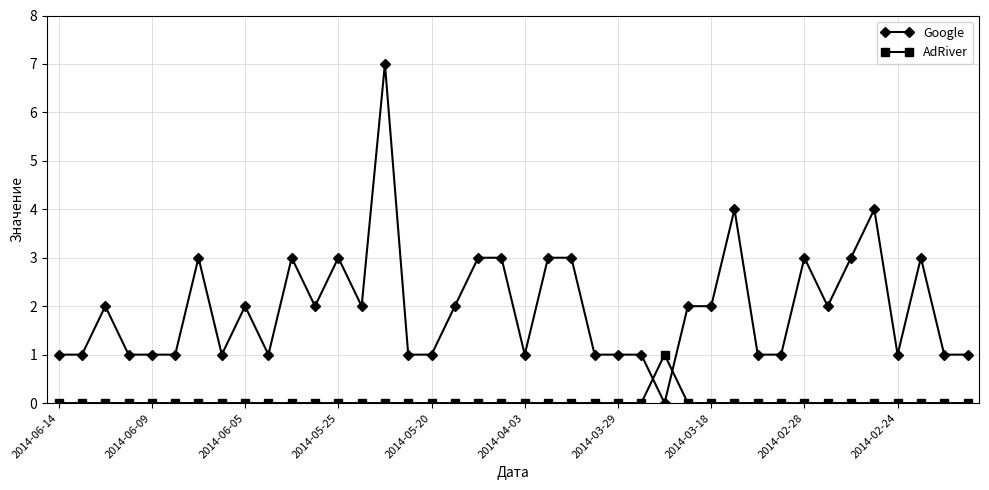

What is the greatest value displayed?

7